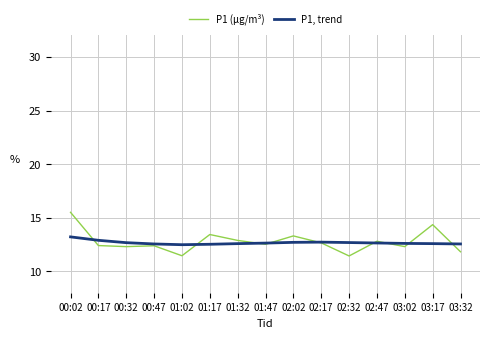

Rank the series at 02:17 from highest to lowest value.

P1, trend, P1 (µg/m³)